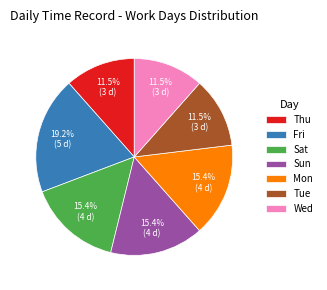

Which has a higher value, Thu or Fri?

Fri